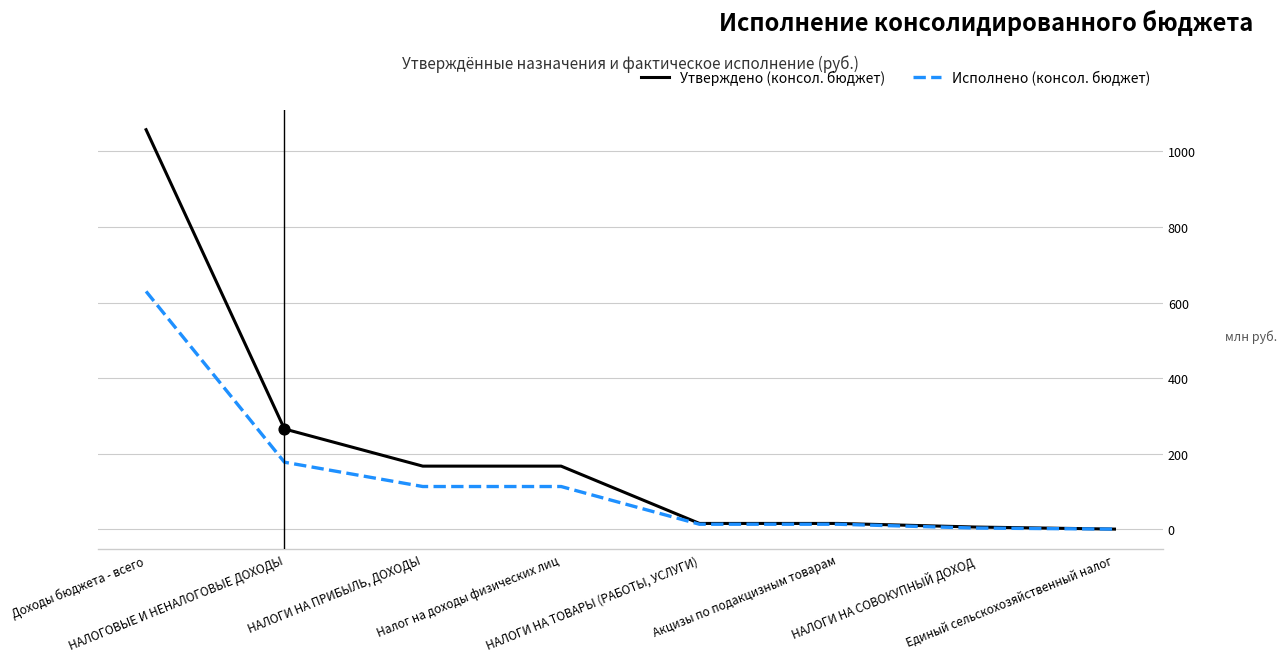

What are all the series names shown in the legend?

Утверждено (консол. бюджет), Исполнено (консол. бюджет)